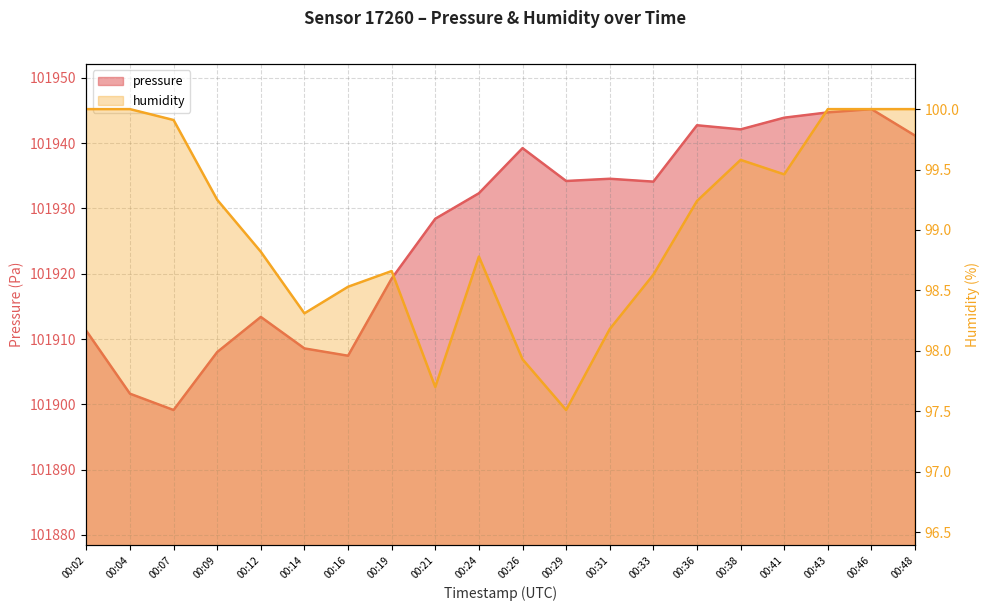

What is the difference between the maximum and minimum values in the humidity series?

2.5